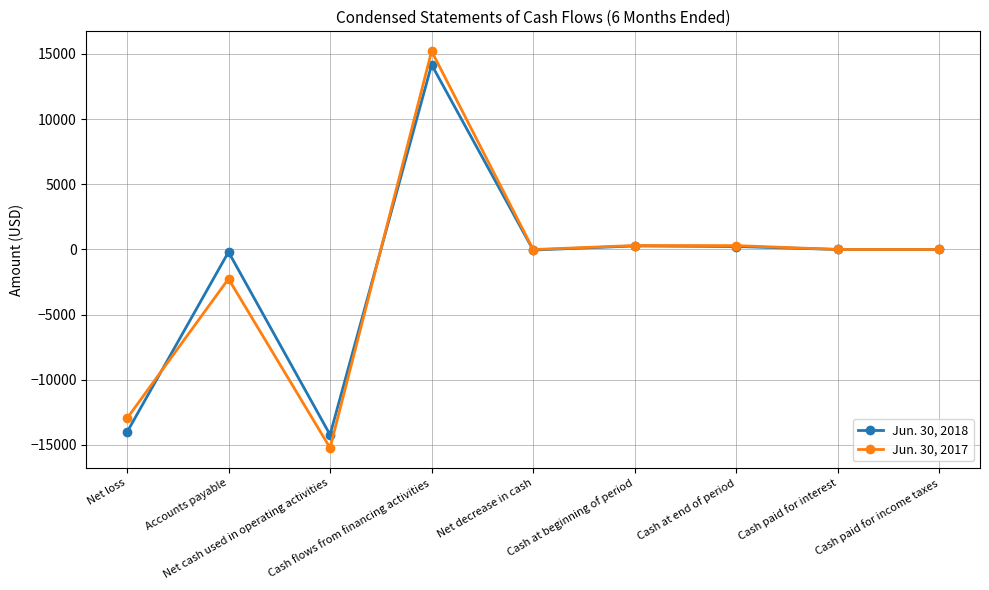

How many series are shown in this chart?

2